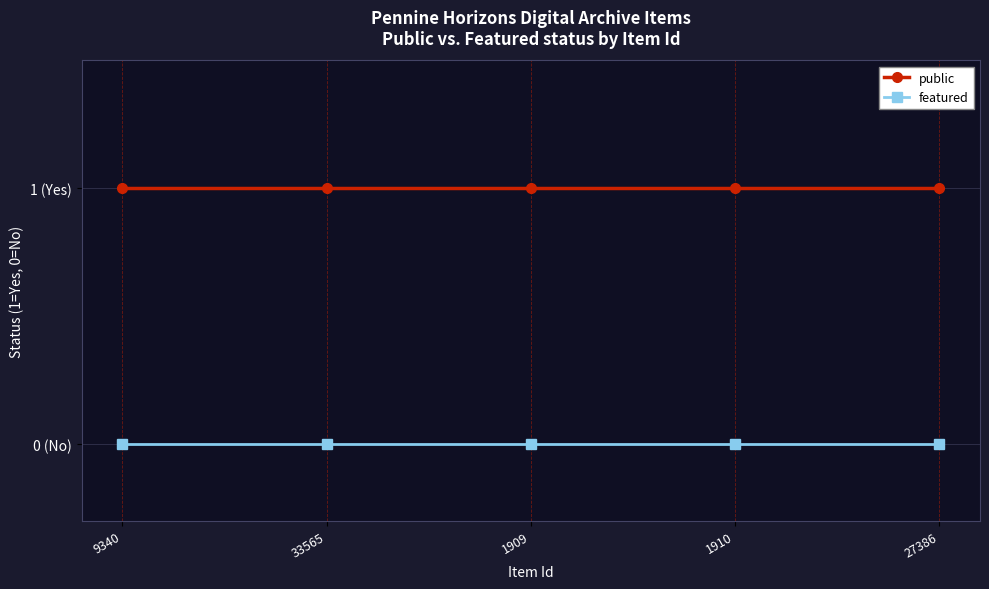

At which category is the sum across all series the highest?

9340